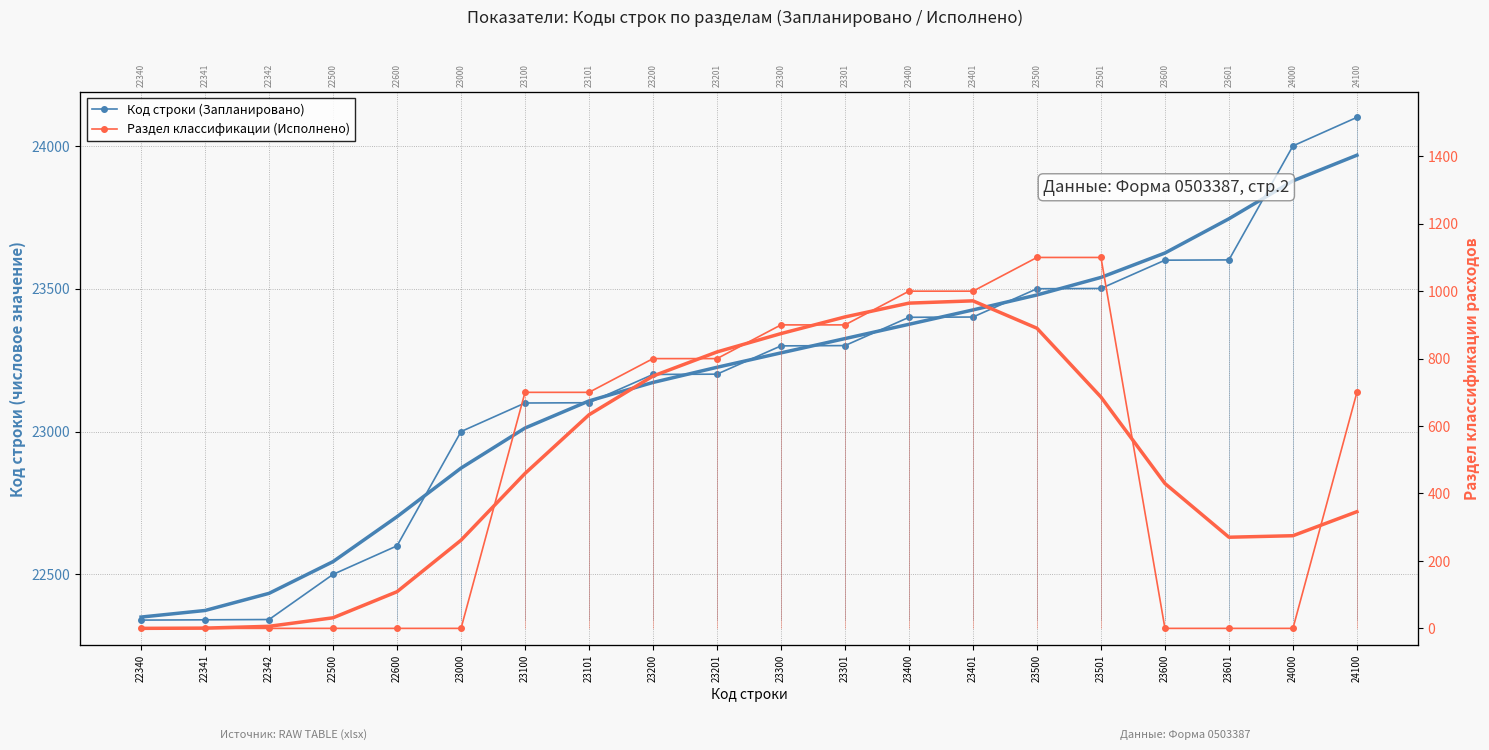

True or false: Раздел классификации (Исполнено) and Код строки (Запланировано) intersect in this chart.

False